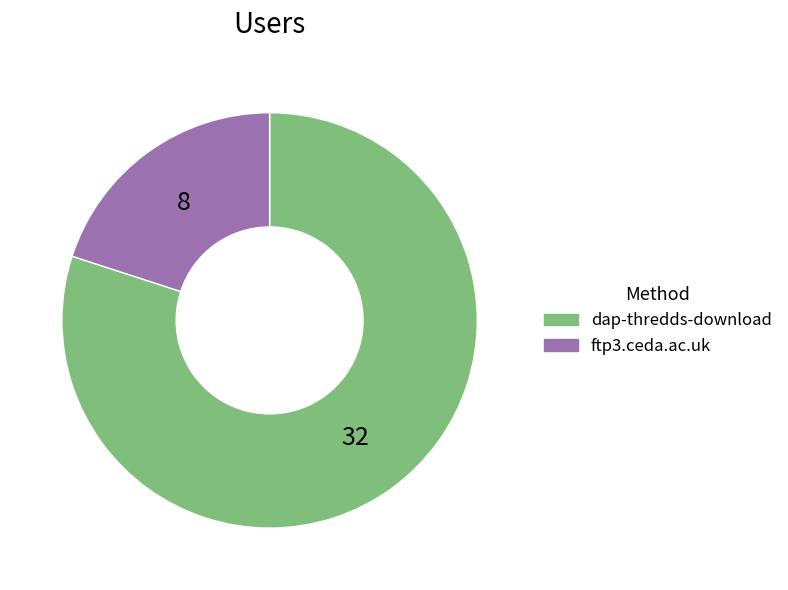

Rank the categories by value from lowest to highest.

ftp3.ceda.ac.uk, dap-thredds-download